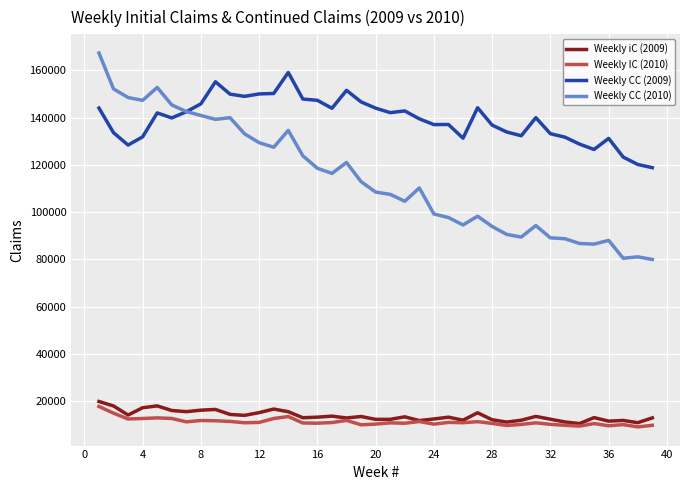

Count the number of categories in the chart.

39